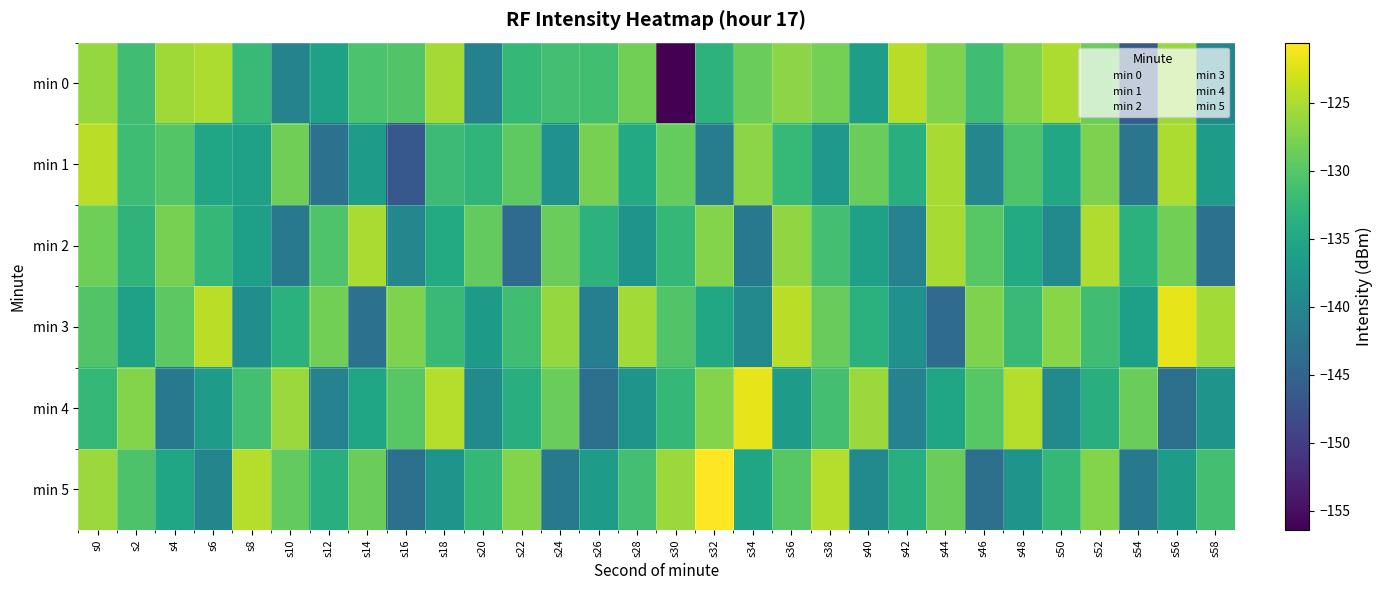

Which has a higher value, s18 or s6?

s6